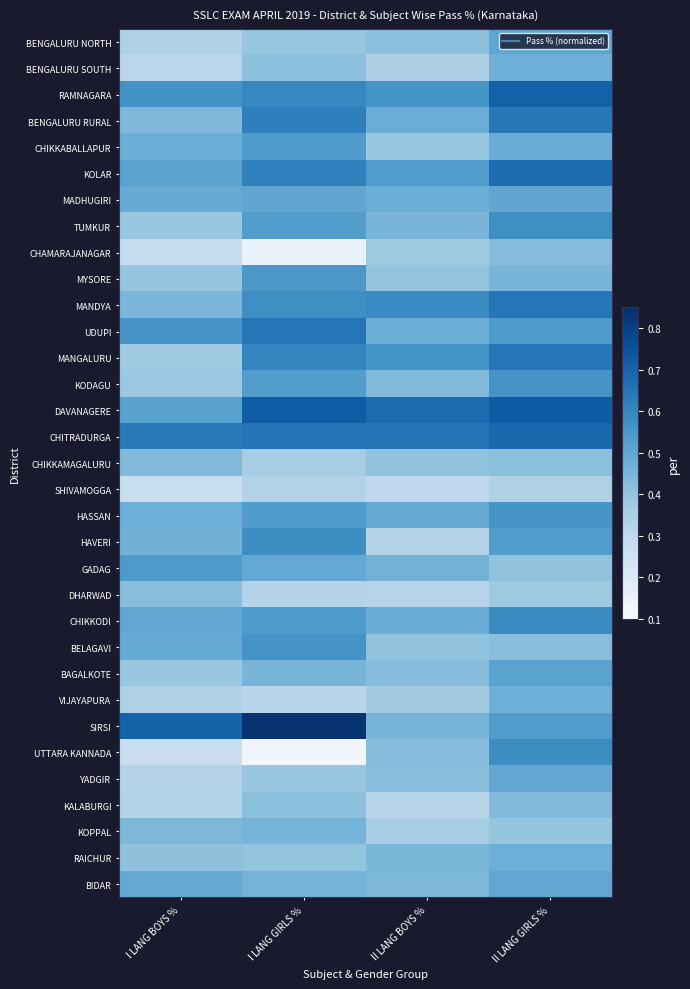

Reading left to right, list all the values displayed in this chart.

BENGALURU NORTH: I LANG BOYS %=0.3	I LANG GIRLS %=0.4	II LANG BOYS %=0.4	II LANG GIRLS %=0.5
BENGALURU SOUTH: I LANG BOYS %=0.3	I LANG GIRLS %=0.4	II LANG BOYS %=0.3	II LANG GIRLS %=0.5
RAMNAGARA: I LANG BOYS %=0.6	I LANG GIRLS %=0.6	II LANG BOYS %=0.6	II LANG GIRLS %=0.7
BENGALURU RURAL: I LANG BOYS %=0.4	I LANG GIRLS %=0.6	II LANG BOYS %=0.5	II LANG GIRLS %=0.6
CHIKKABALLAPUR: I LANG BOYS %=0.5	I LANG GIRLS %=0.5	II LANG BOYS %=0.4	II LANG GIRLS %=0.5
KOLAR: I LANG BOYS %=0.5	I LANG GIRLS %=0.6	II LANG BOYS %=0.5	II LANG GIRLS %=0.7
MADHUGIRI: I LANG BOYS %=0.5	I LANG GIRLS %=0.5	II LANG BOYS %=0.5	II LANG GIRLS %=0.5
TUMKUR: I LANG BOYS %=0.4	I LANG GIRLS %=0.5	II LANG BOYS %=0.4	II LANG GIRLS %=0.6
CHAMARAJANAGAR: I LANG BOYS %=0.3	I LANG GIRLS %=0.1	II LANG BOYS %=0.4	II LANG GIRLS %=0.4
MYSORE: I LANG BOYS %=0.4	I LANG GIRLS %=0.5	II LANG BOYS %=0.4	II LANG GIRLS %=0.4
MANDYA: I LANG BOYS %=0.4	I LANG GIRLS %=0.6	II LANG BOYS %=0.6	II LANG GIRLS %=0.6
UDUPI: I LANG BOYS %=0.6	I LANG GIRLS %=0.6	II LANG BOYS %=0.5	II LANG GIRLS %=0.5
MANGALURU: I LANG BOYS %=0.4	I LANG GIRLS %=0.6	II LANG BOYS %=0.6	II LANG GIRLS %=0.6
KODAGU: I LANG BOYS %=0.4	I LANG GIRLS %=0.5	II LANG BOYS %=0.4	II LANG GIRLS %=0.6
DAVANAGERE: I LANG BOYS %=0.5	I LANG GIRLS %=0.7	II LANG BOYS %=0.7	II LANG GIRLS %=0.7
CHITRADURGA: I LANG BOYS %=0.6	I LANG GIRLS %=0.7	II LANG BOYS %=0.7	II LANG GIRLS %=0.7
CHIKKAMAGALURU: I LANG BOYS %=0.4	I LANG GIRLS %=0.4	II LANG BOYS %=0.4	II LANG GIRLS %=0.4
SHIVAMOGGA: I LANG BOYS %=0.3	I LANG GIRLS %=0.3	II LANG BOYS %=0.3	II LANG GIRLS %=0.3
HASSAN: I LANG BOYS %=0.5	I LANG GIRLS %=0.5	II LANG BOYS %=0.5	II LANG GIRLS %=0.6
HAVERI: I LANG BOYS %=0.5	I LANG GIRLS %=0.6	II LANG BOYS %=0.3	II LANG GIRLS %=0.5
GADAG: I LANG BOYS %=0.5	I LANG GIRLS %=0.5	II LANG BOYS %=0.5	II LANG GIRLS %=0.4
DHARWAD: I LANG BOYS %=0.4	I LANG GIRLS %=0.3	II LANG BOYS %=0.3	II LANG GIRLS %=0.4
CHIKKODI: I LANG BOYS %=0.5	I LANG GIRLS %=0.5	II LANG BOYS %=0.5	II LANG GIRLS %=0.6
BELAGAVI: I LANG BOYS %=0.5	I LANG GIRLS %=0.6	II LANG BOYS %=0.4	II LANG GIRLS %=0.4
BAGALKOTE: I LANG BOYS %=0.4	I LANG GIRLS %=0.5	II LANG BOYS %=0.4	II LANG GIRLS %=0.5
VIJAYAPURA: I LANG BOYS %=0.3	I LANG GIRLS %=0.3	II LANG BOYS %=0.4	II LANG GIRLS %=0.5
SIRSI: I LANG BOYS %=0.7	I LANG GIRLS %=0.8	II LANG BOYS %=0.5	II LANG GIRLS %=0.5
UTTARA KANNADA: I LANG BOYS %=0.3	I LANG GIRLS %=0.1	II LANG BOYS %=0.4	II LANG GIRLS %=0.6
YADGIR: I LANG BOYS %=0.3	I LANG GIRLS %=0.4	II LANG BOYS %=0.4	II LANG GIRLS %=0.5
KALABURGI: I LANG BOYS %=0.3	I LANG GIRLS %=0.4	II LANG BOYS %=0.3	II LANG GIRLS %=0.4
KOPPAL: I LANG BOYS %=0.4	I LANG GIRLS %=0.5	II LANG BOYS %=0.4	II LANG GIRLS %=0.4
RAICHUR: I LANG BOYS %=0.4	I LANG GIRLS %=0.4	II LANG BOYS %=0.4	II LANG GIRLS %=0.5
BIDAR: I LANG BOYS %=0.5	I LANG GIRLS %=0.5	II LANG BOYS %=0.4	II LANG GIRLS %=0.5